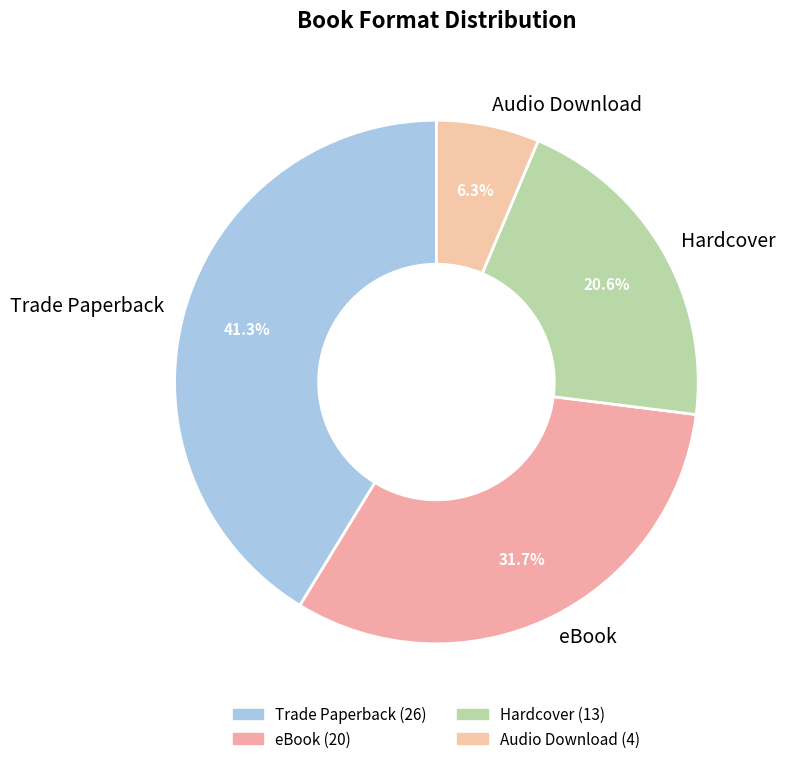

Rank the categories by value from highest to lowest.

Trade Paperback, eBook, Hardcover, Audio Download